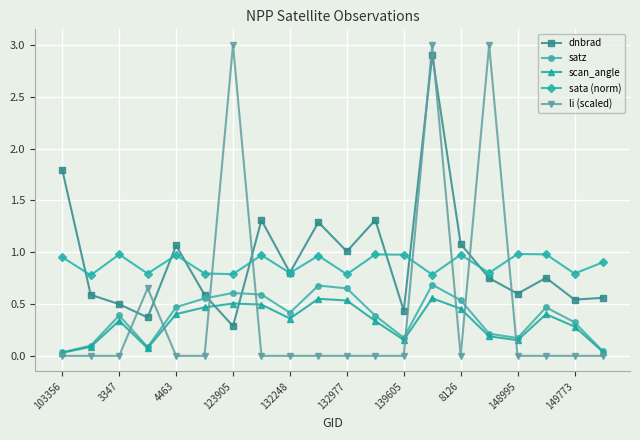

True or false: satz has more than 1 points higher than both neighbors.

True